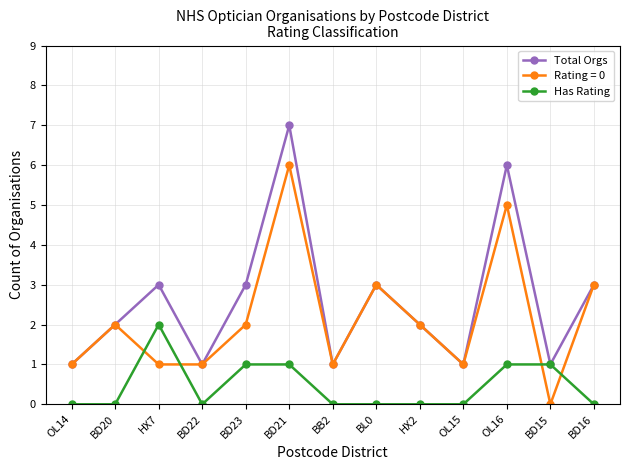

At which category does the chart reach its peak across all series?

BD21